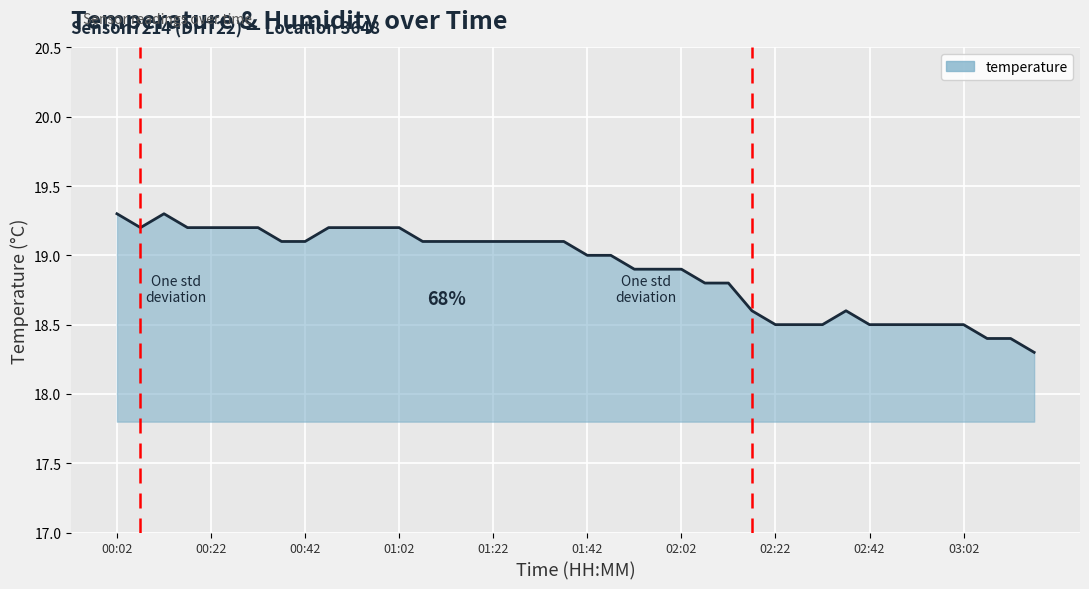

What is the difference between the maximum and minimum values?

1.0